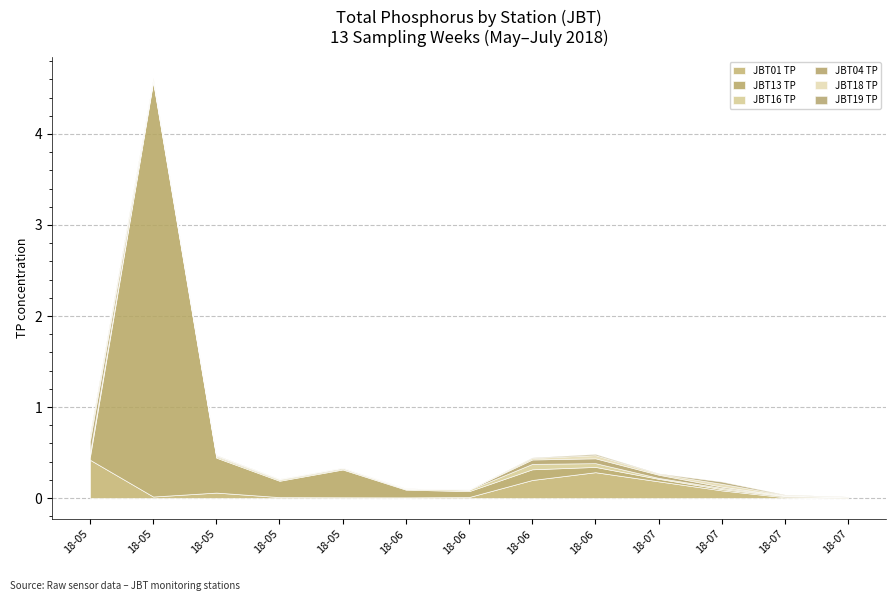

What is the highest value of the JBT04 TP series?

0.1